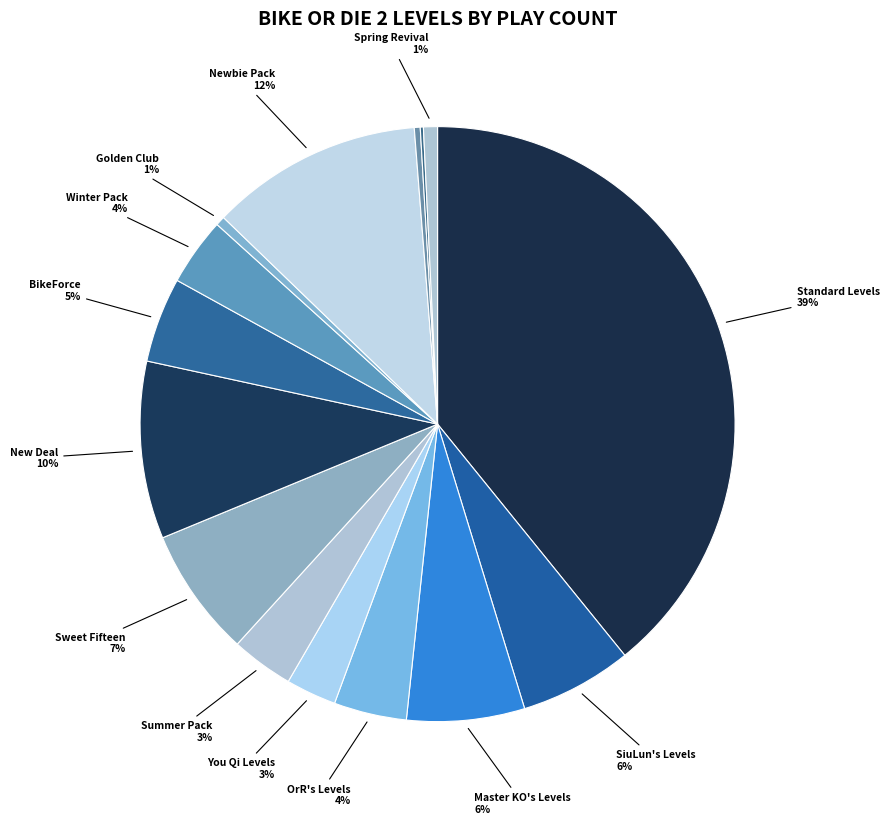

Is there any slice that represents more than half of the pie?

No